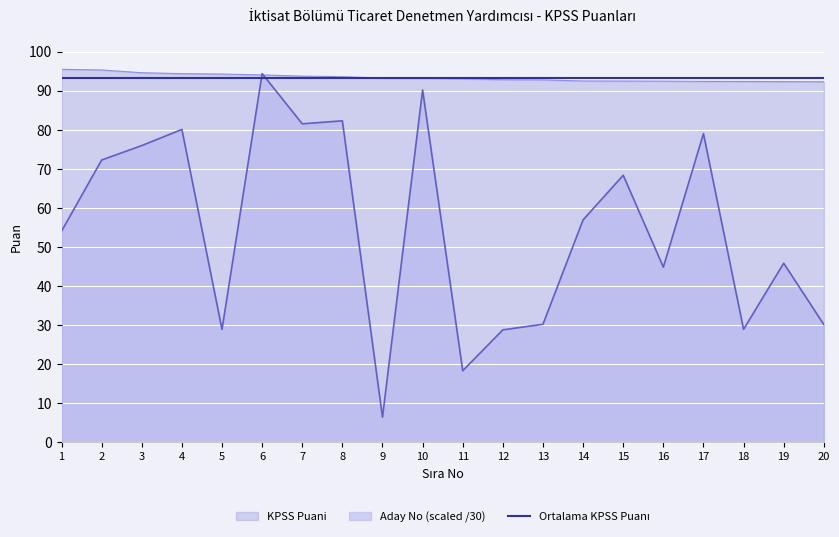

At which category does the chart reach its peak across all series?

1